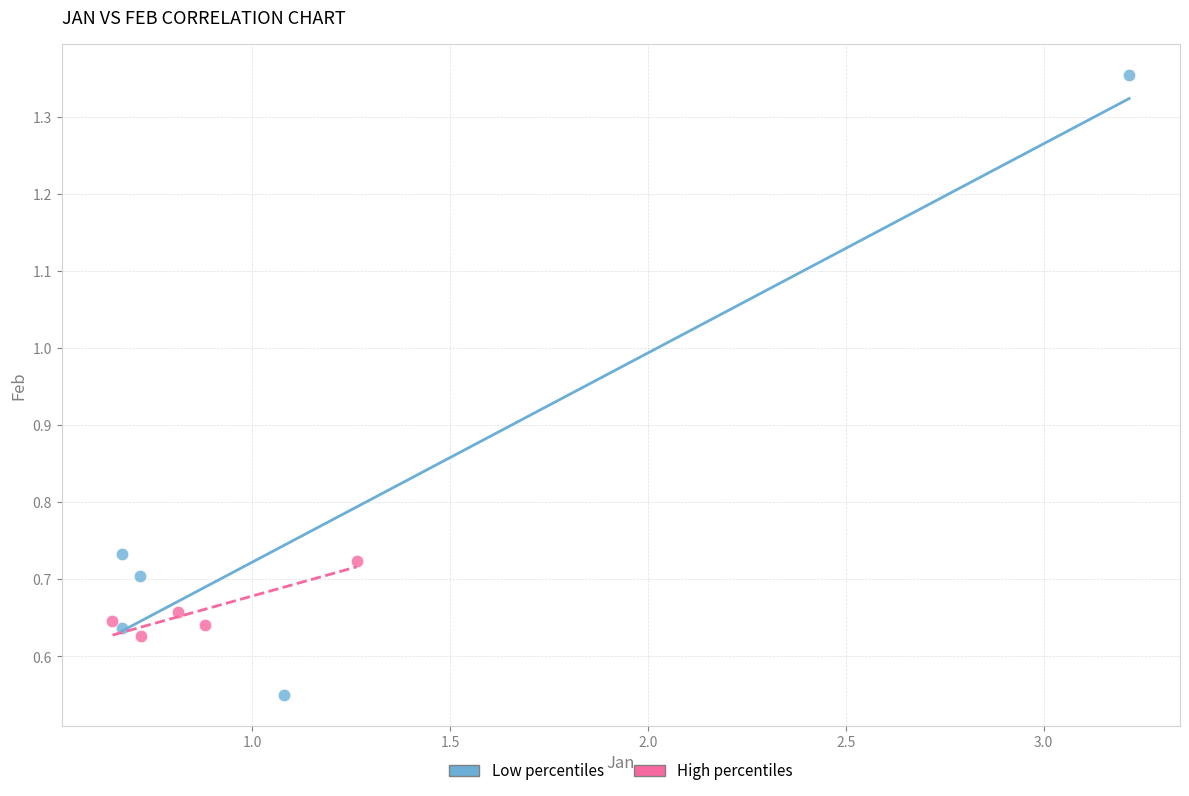

Which series contains the highest Y value?

Low percentiles